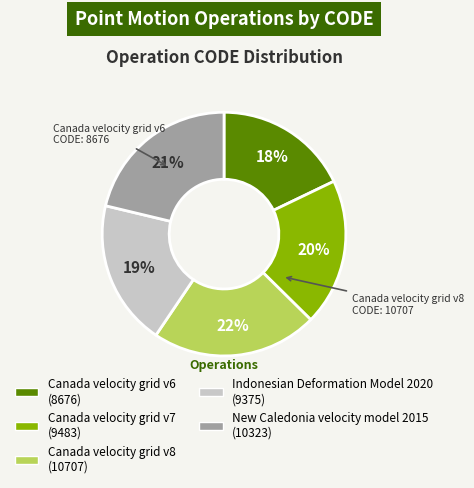

Is there any slice that represents more than half of the pie?

No